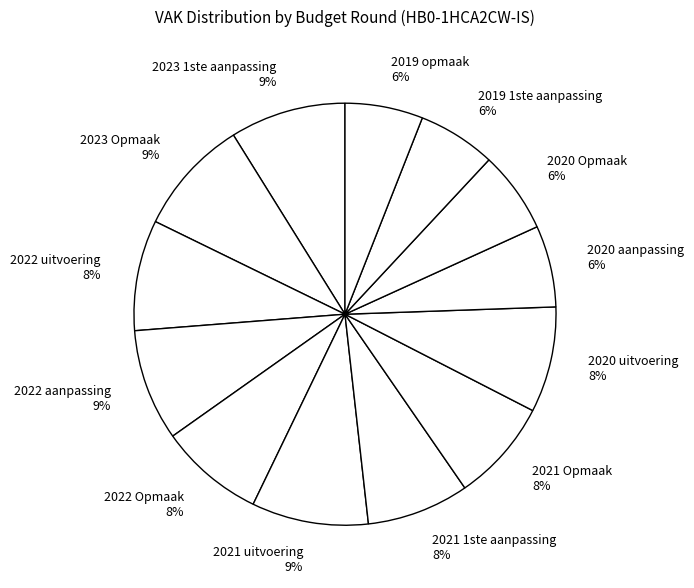

Does 2021 Opmaak account for over 50% of the chart?

No